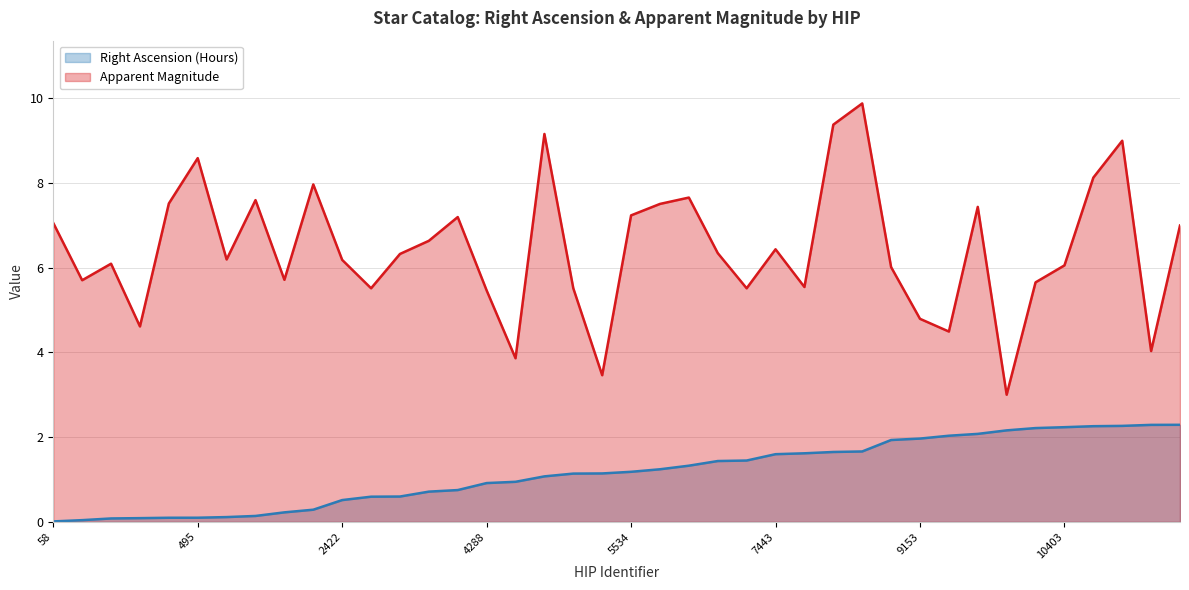

Reading right to left, what are all the values shown in this chart?

Right Ascension (Hours): 2.3	2.3	2.3	2.3	2.2	2.2	2.2	2.1	2.0	2.0	1.9	1.7	1.6	1.6	1.6	1.4	1.4	1.3	1.2	1.2	1.1	1.1	1.1	0.9	0.9	0.8	0.7	0.6	0.6	0.5	0.3	0.2	0.1	0.1	0.1	0.1	0.1	0.1	0.0	0.0
Apparent Magnitude: 7.0	4.0	9.0	8.1	6.0	5.7	3.0	7.4	4.5	4.8	6.0	9.9	9.4	5.5	6.4	5.5	6.3	7.7	7.5	7.2	3.5	5.5	9.2	3.9	5.5	7.2	6.6	6.3	5.5	6.2	8.0	5.7	7.6	6.2	8.6	7.5	4.6	6.1	5.7	7.0